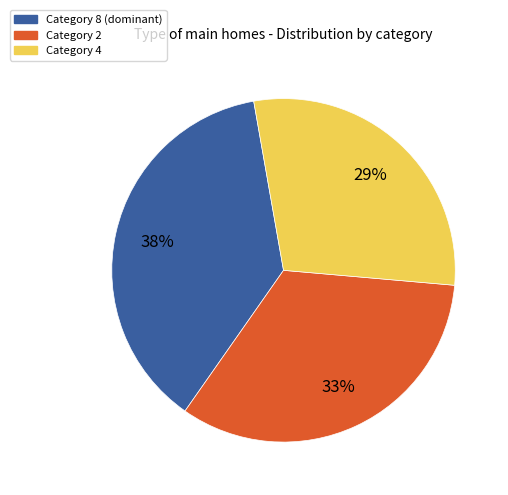

To the nearest percent, what is the average slice percentage?

33%